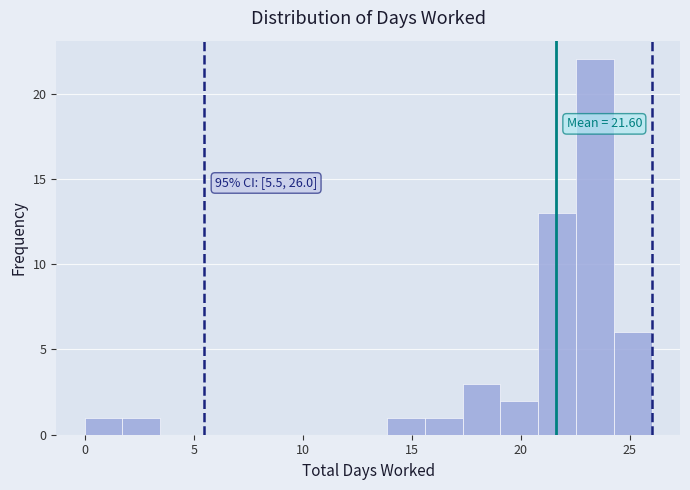

Around what value on the x-axis is the tallest bar? Give the approximate position of its centre, as read against the axis.

23.5